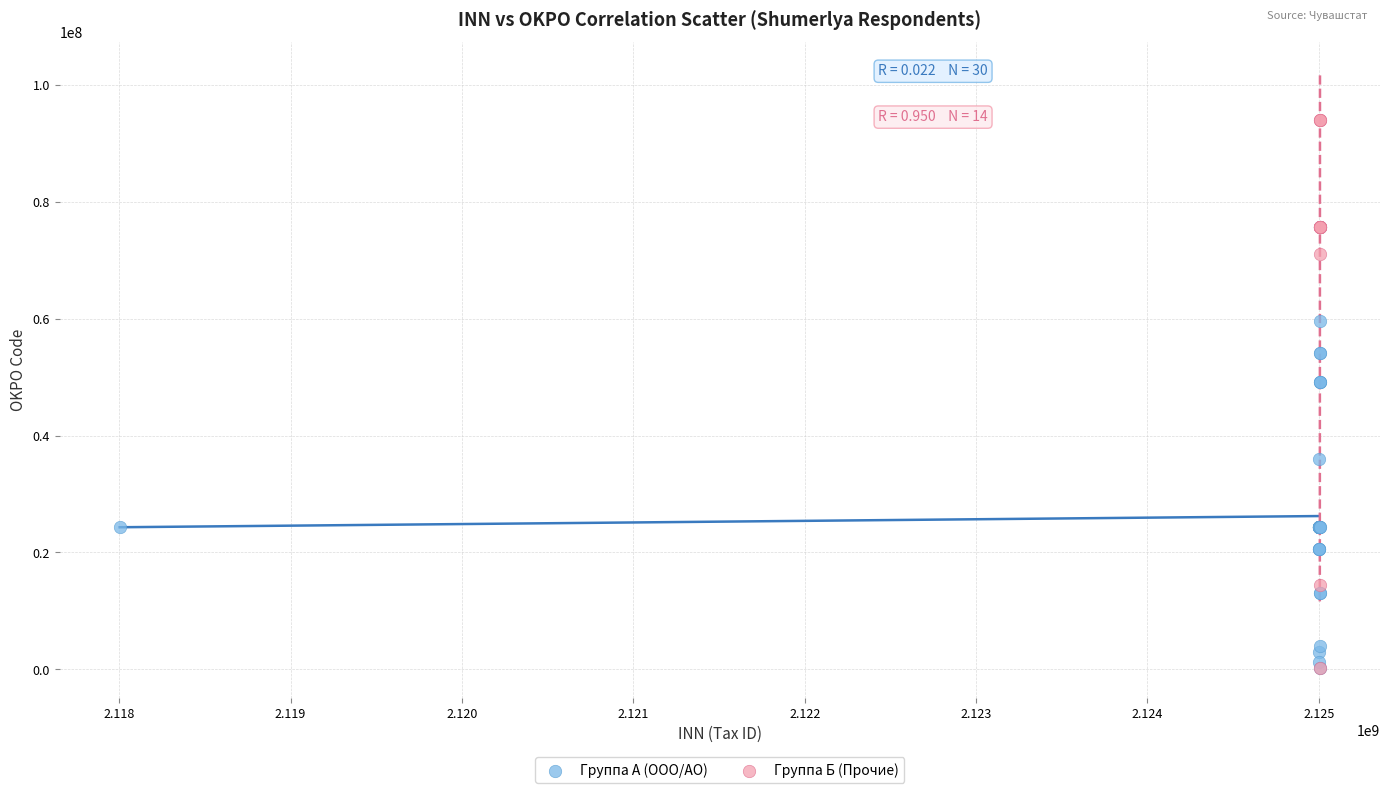

Which series reaches the maximum Y coordinate?

Группа Б (Прочие)